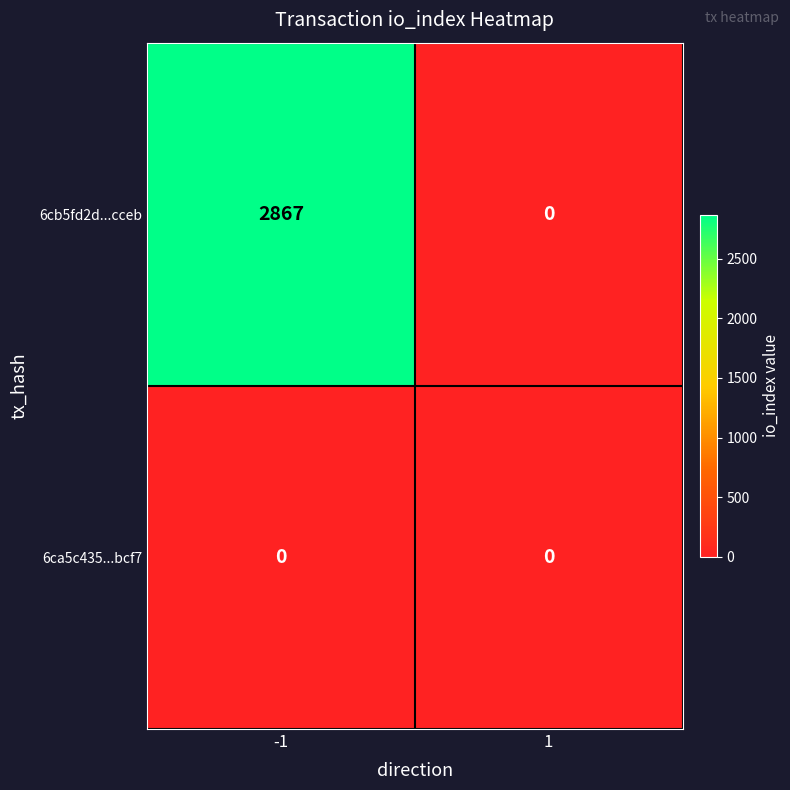

Count the number of data series in this chart.

2